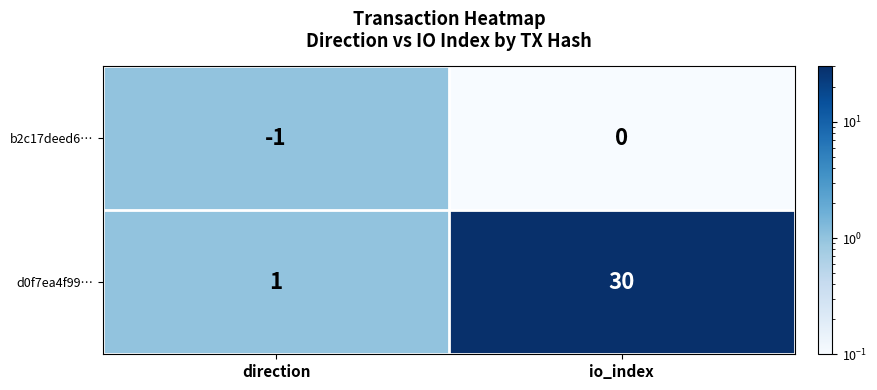

At which label is b2c17deed6… closest to 0?

io_index